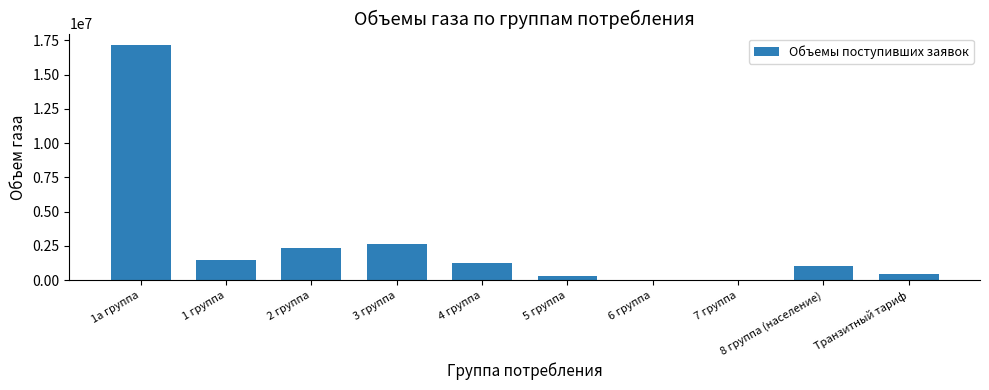

Are the bars horizontal?

No